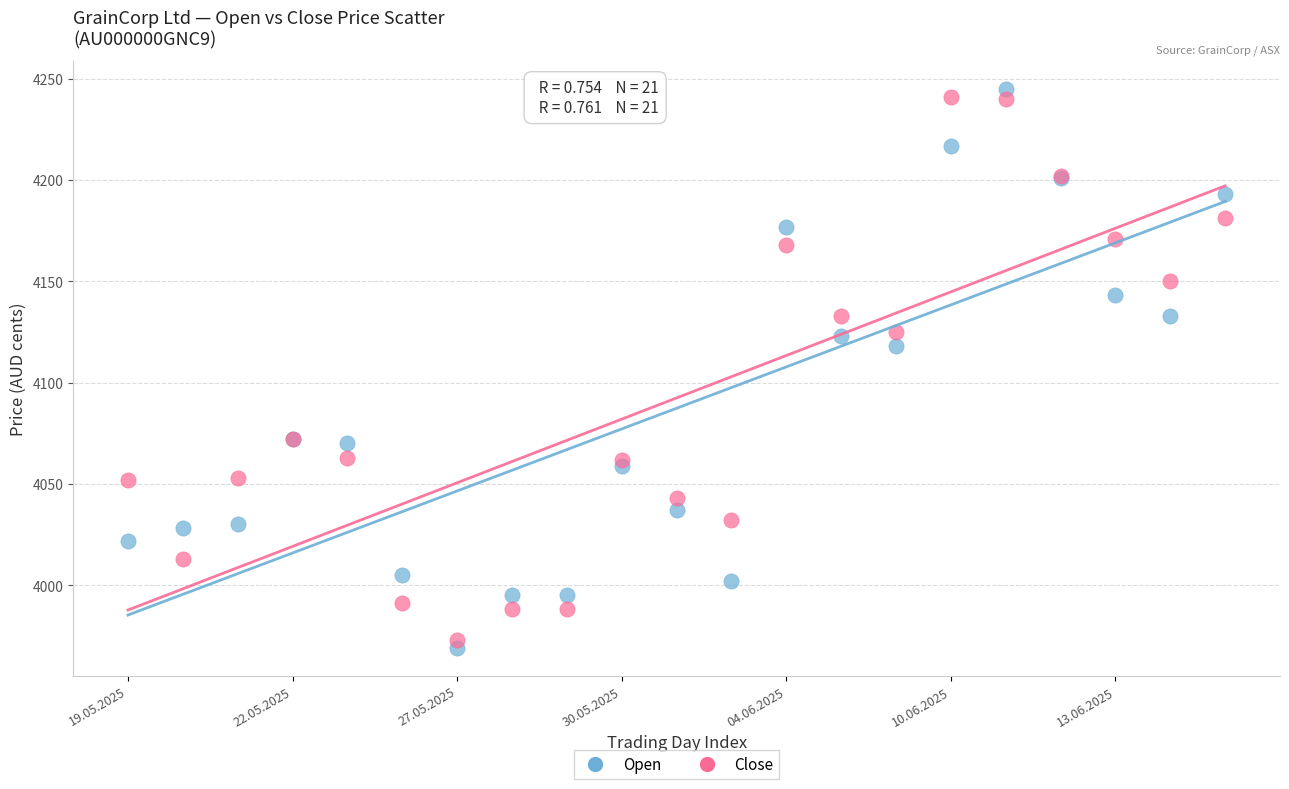

In the Close series, what Y value is closest to 4107?

4125